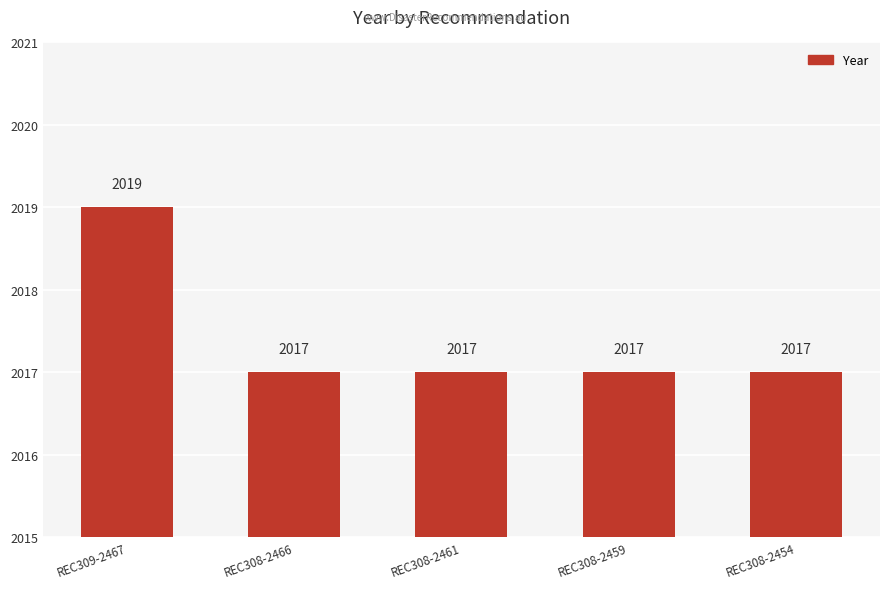

What is the minimum value shown in the chart?

2017